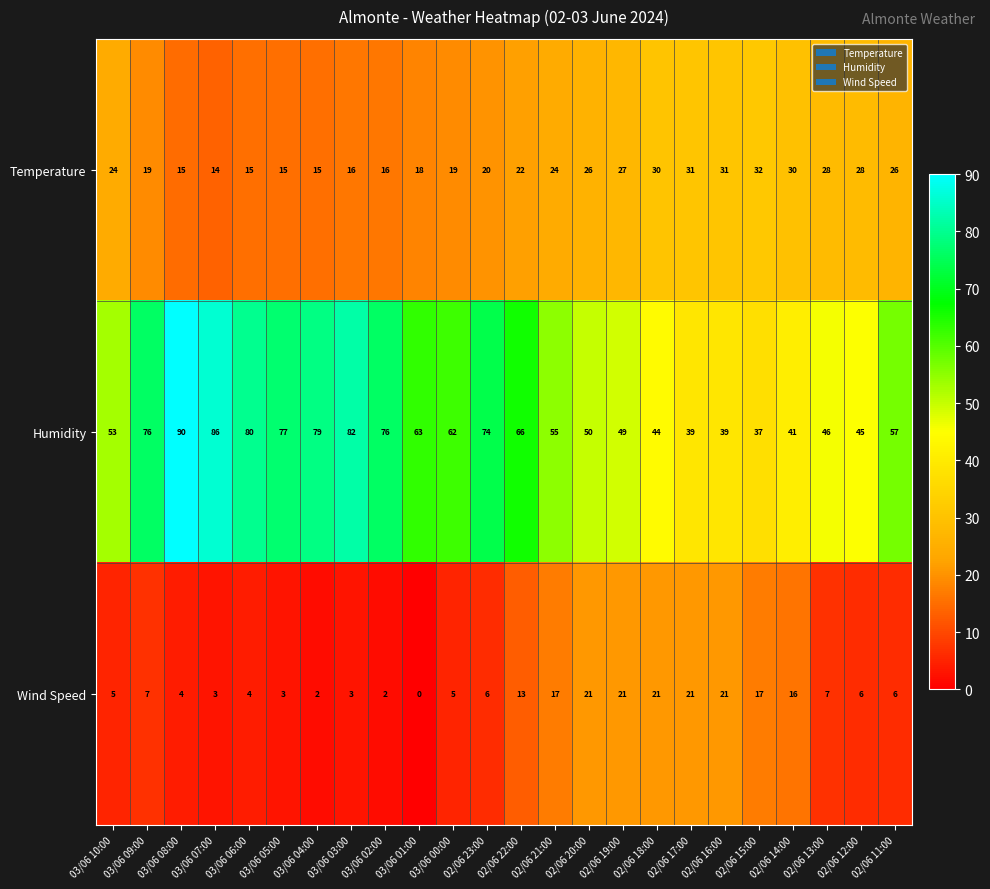

Rank the series at 02/06 17:00 from lowest to highest value.

Wind Speed, Temperature, Humidity